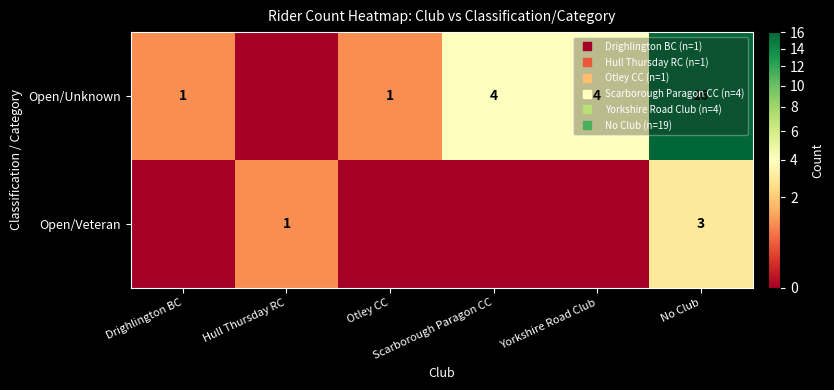

Which has a higher value, Scarborough Paragon CC or Yorkshire Road Club?

Scarborough Paragon CC